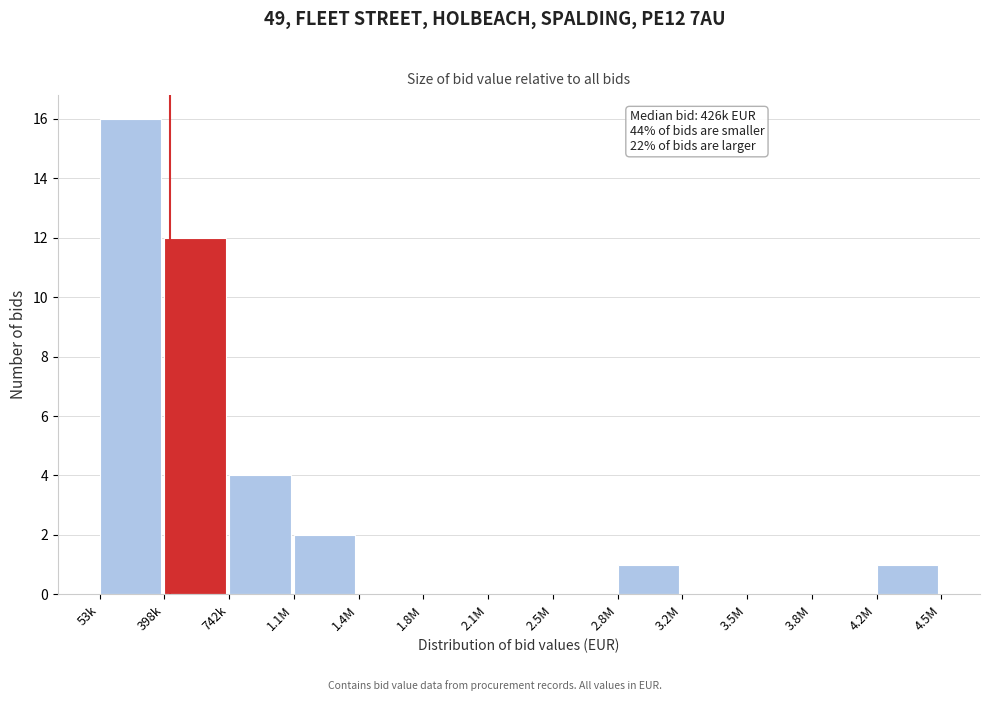

Reading left to right, extract all data points from this chart.

53k=16	398k=12	742k=4	1.1M=2	1.4M=0	1.8M=0	2.1M=0	2.5M=0	2.8M=1	3.2M=0	3.5M=0	3.8M=0	4.2M=1